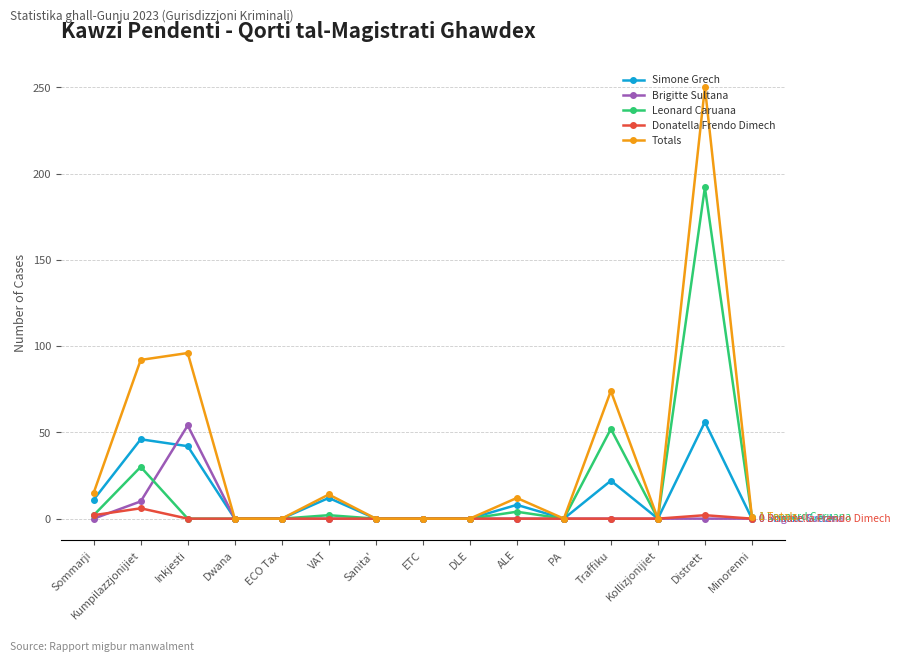

Which series has the largest range (max minus min)?

Totals